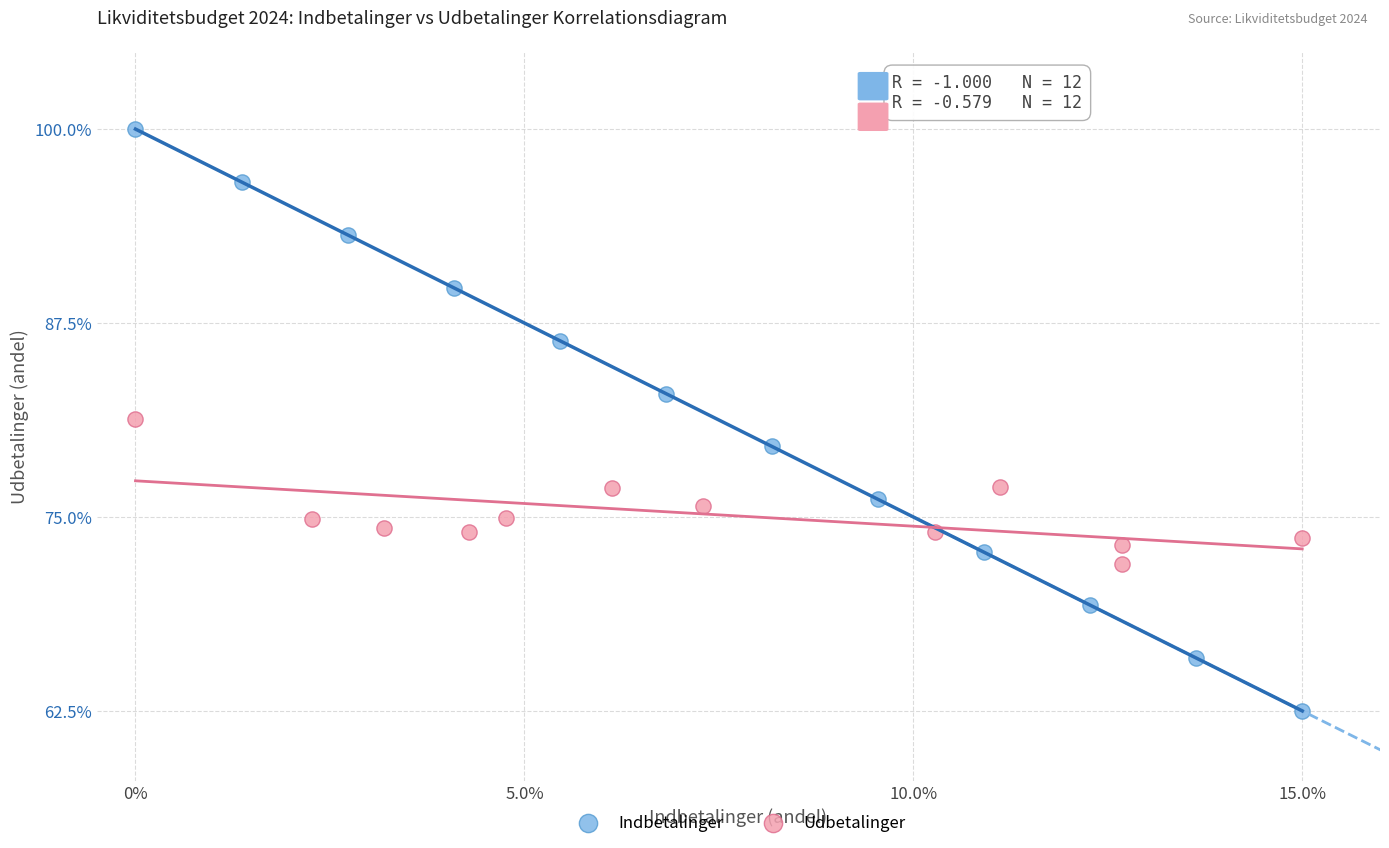

Which series reaches the minimum Y coordinate?

Indbetalinger